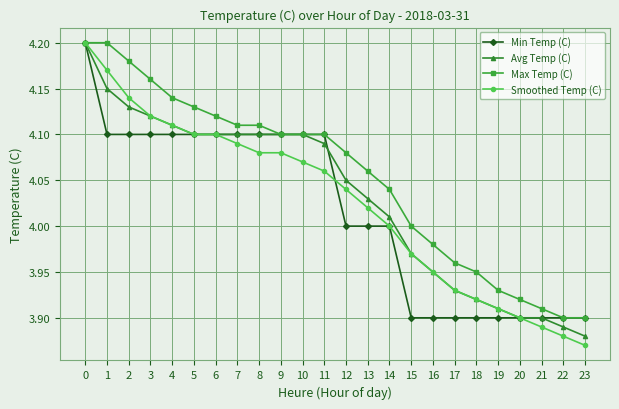

Which series has the largest range (max minus min)?

Smoothed Temp (C)